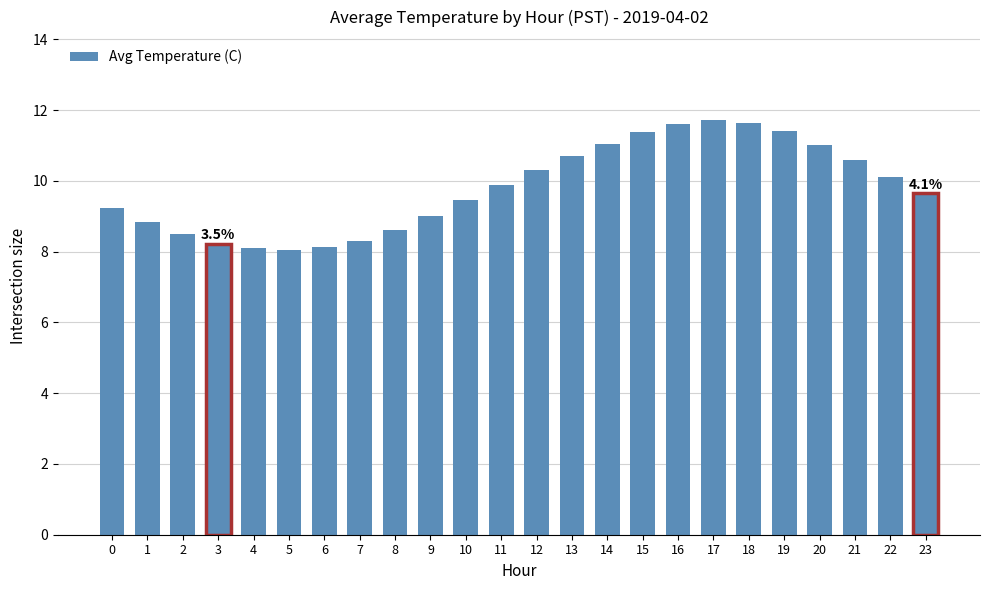

What is the minimum value shown in the chart?

8.1